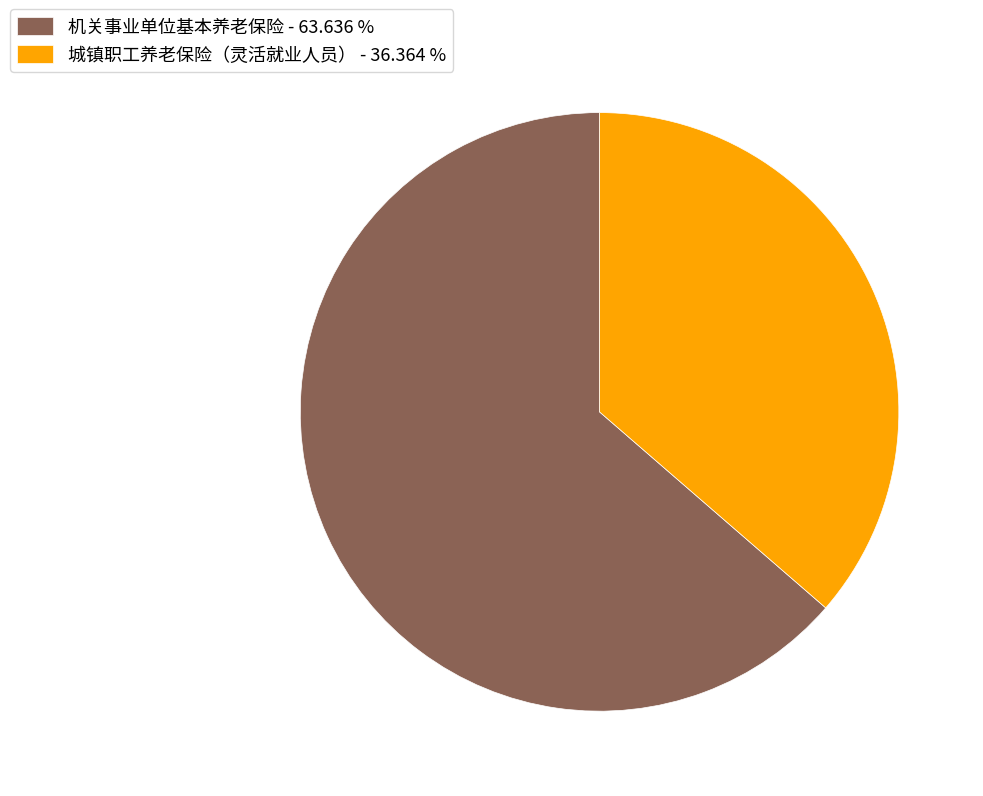

Is the sum of 机关事业单位基本养老保险 - 63.636 % and 城镇职工养老保险（灵活就业人员） - 36.364 % greater than half?

Yes